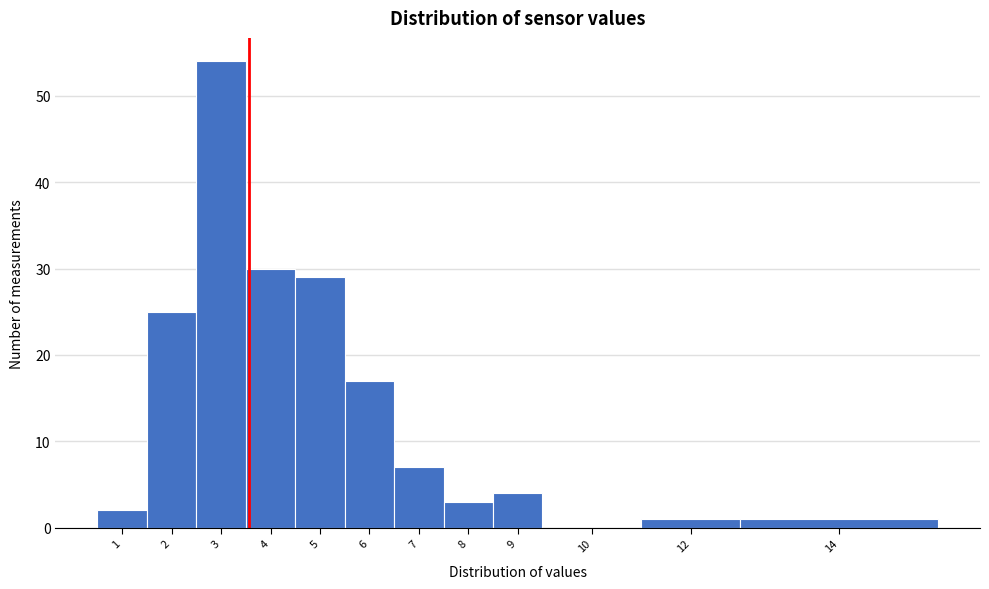

Reading right to left, list all the values displayed in this chart.

14=1	12=1	10=0	9=4	8=3	7=7	6=17	5=29	4=30	3=54	2=25	1=2